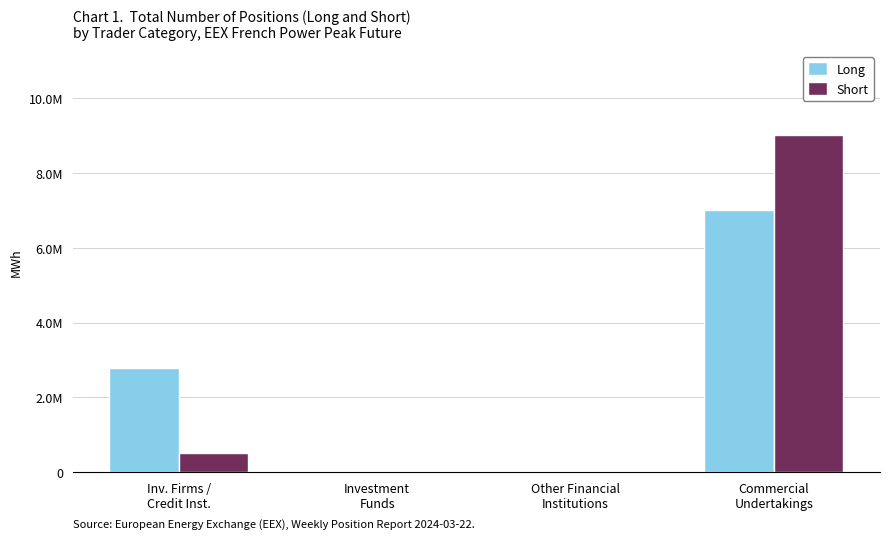

What are all the series names shown in the legend?

Long, Short